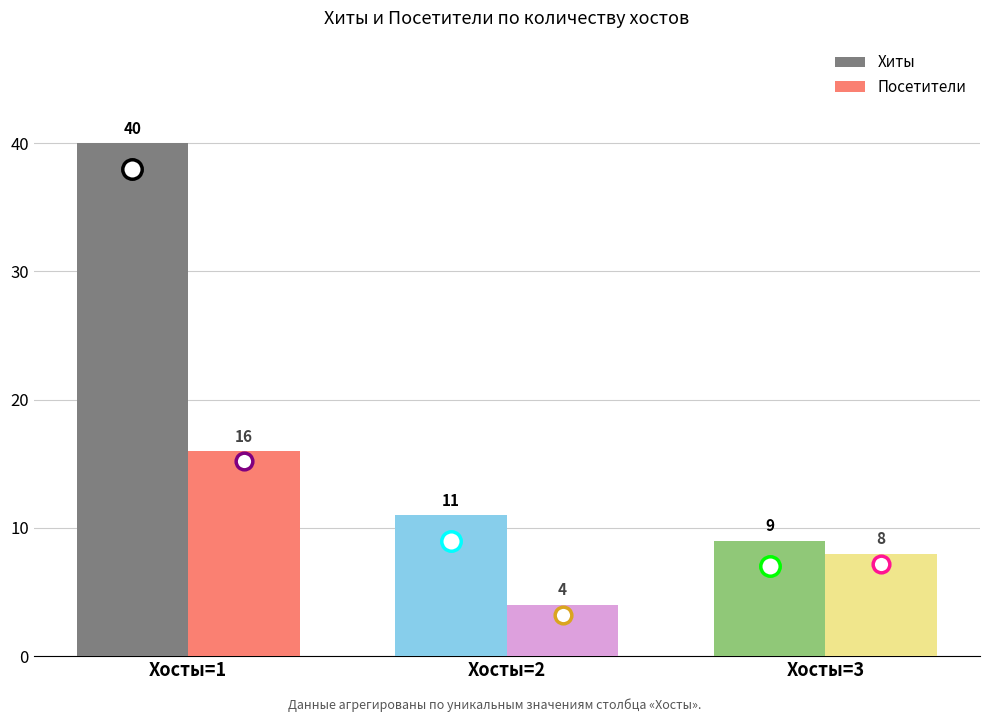

How many groups of bars are there?

3